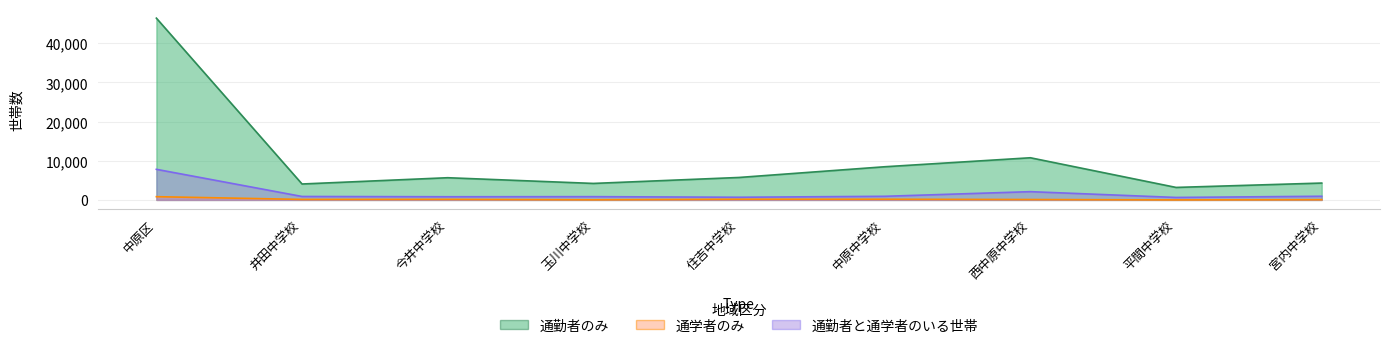

Count the number of categories in the chart.

9